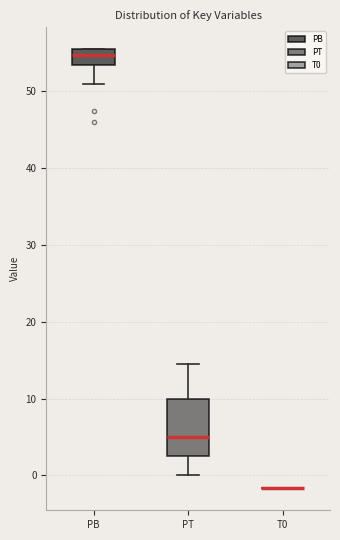

Which box is the tallest, from its lower edge to its upper edge?

PT